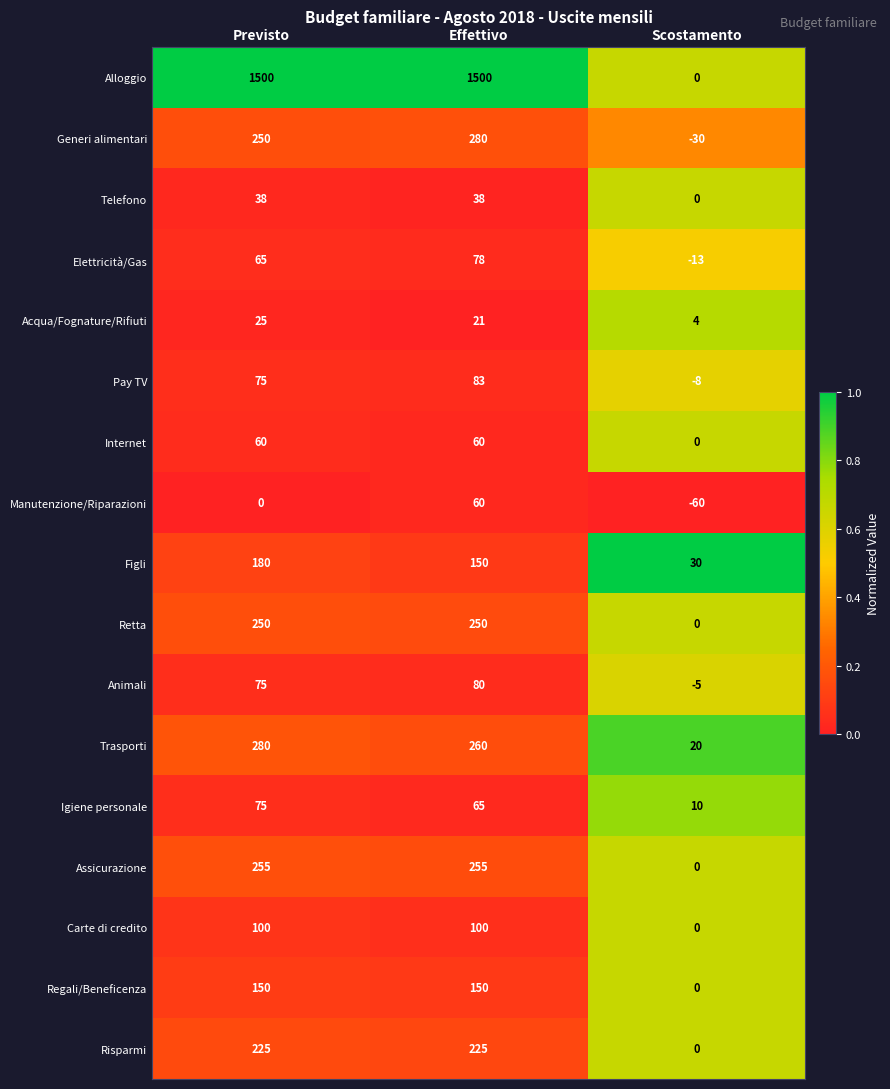

What is the total value across all series at Previsto?

3603